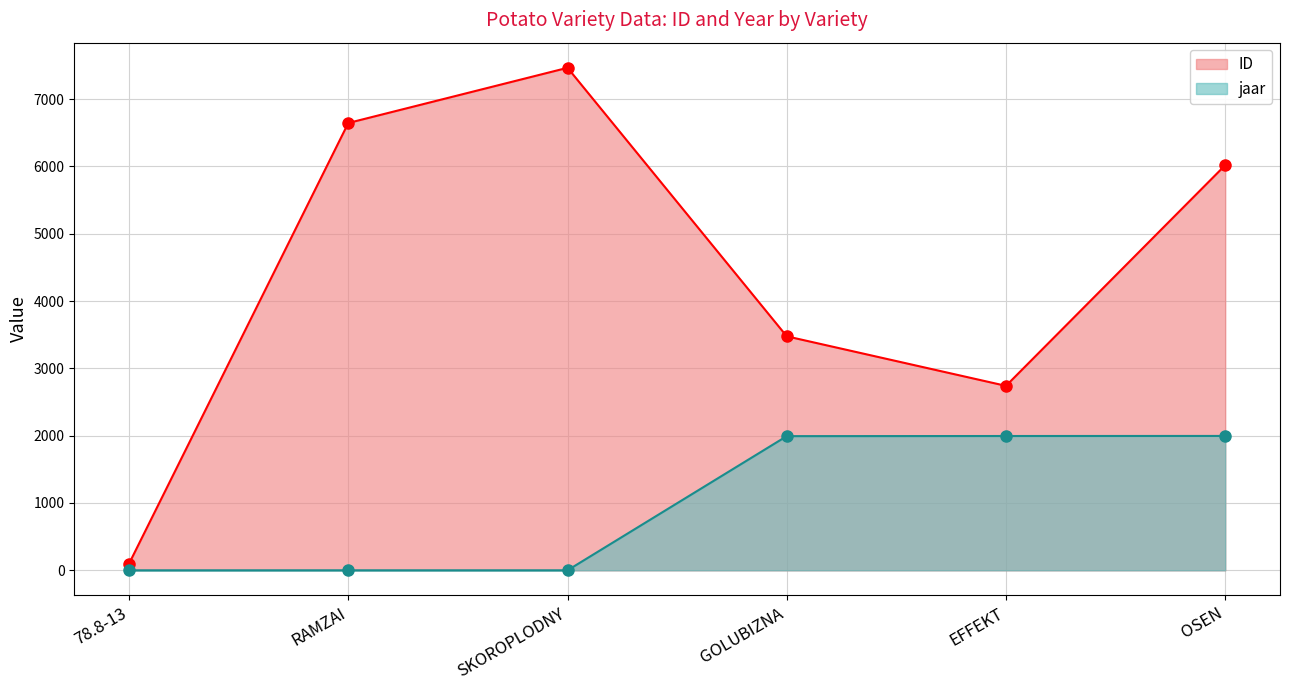

How many values in the jaar series are below 1993?

3